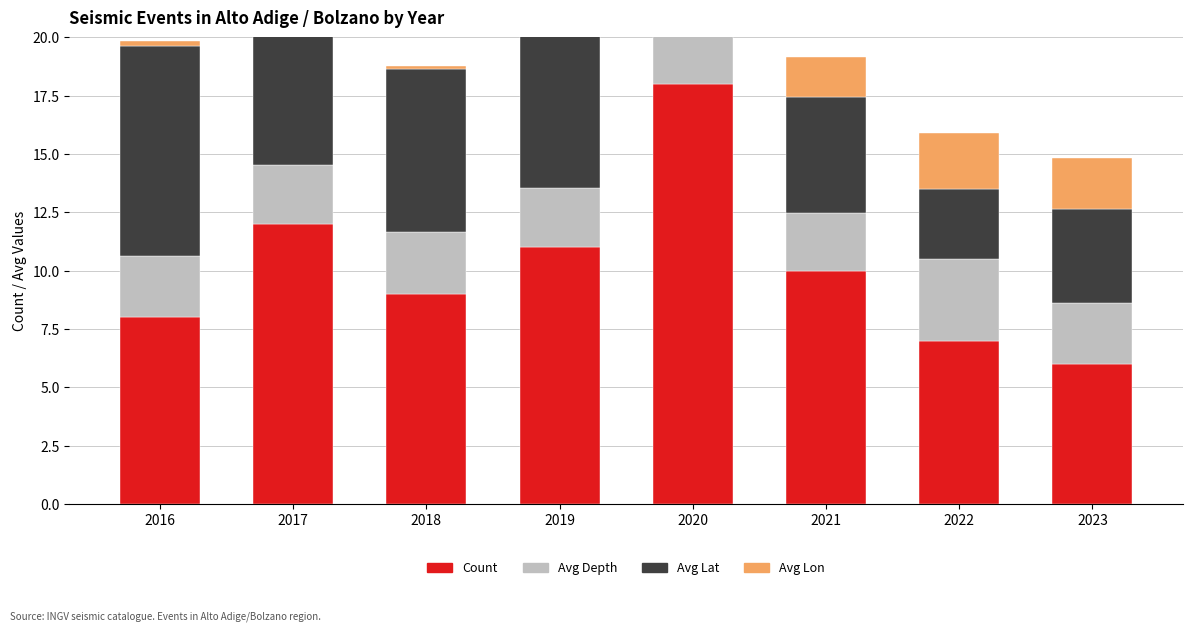

How many values in the Avg Lat series exceed 5?

5